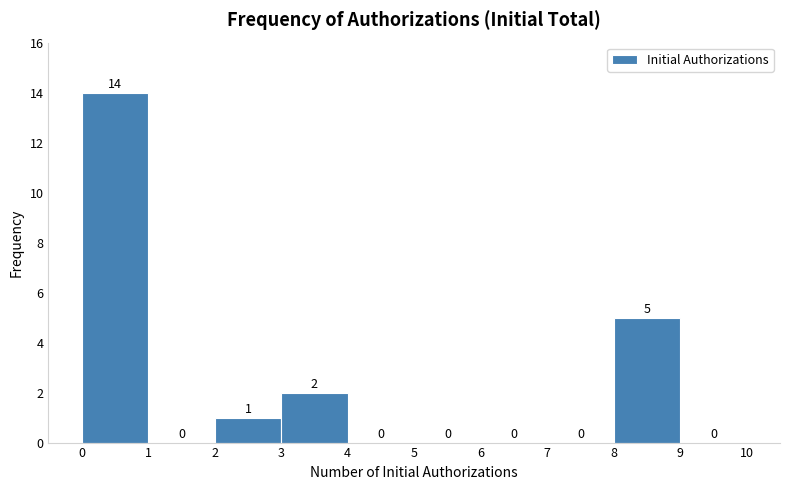

Over which range of the x-axis is the bar tallest?

0 to 1